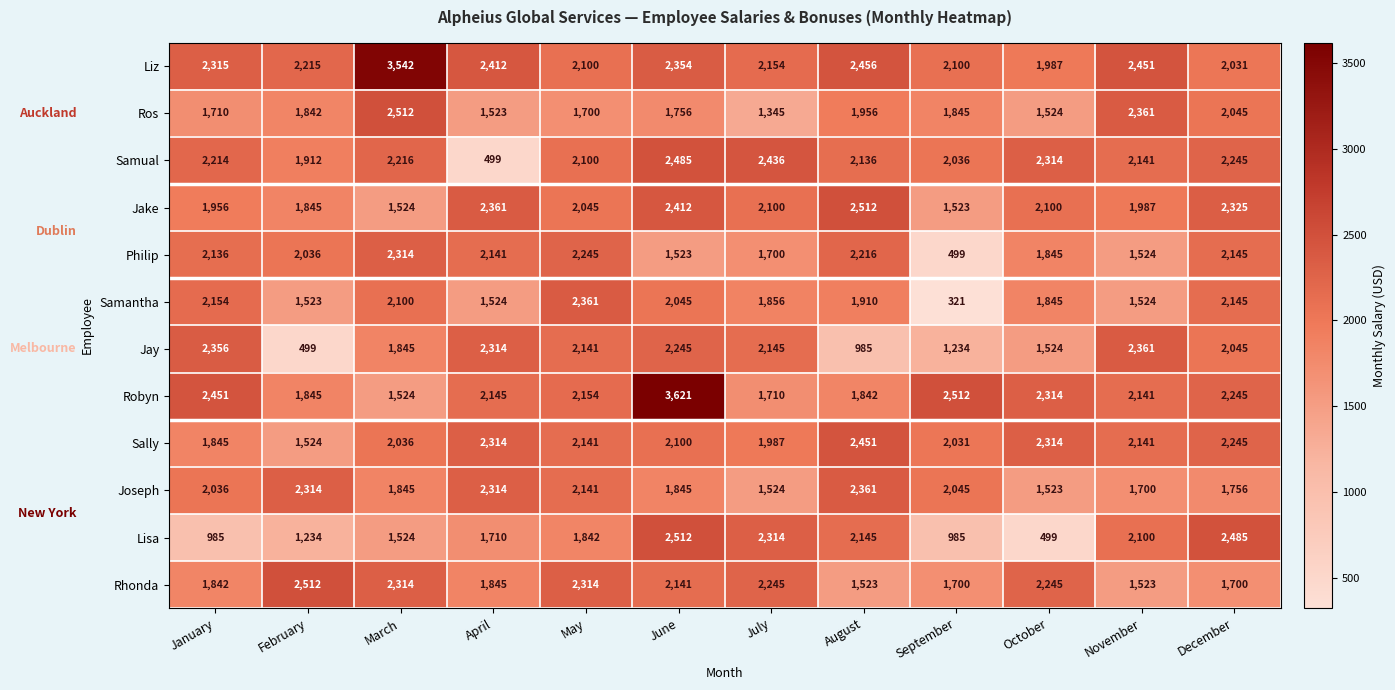

At which category is the sum across all series the highest?

June